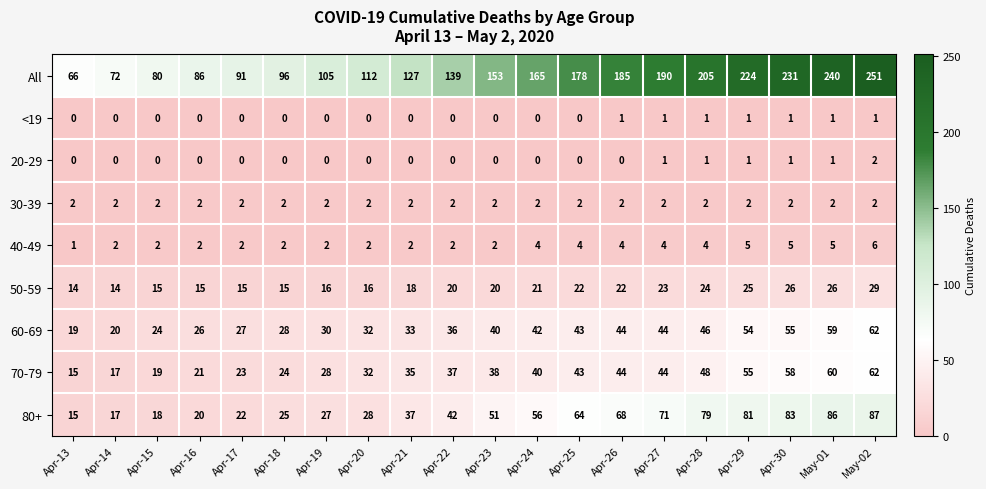

Is it true that 30-39 equals 3 at Apr-13?

False